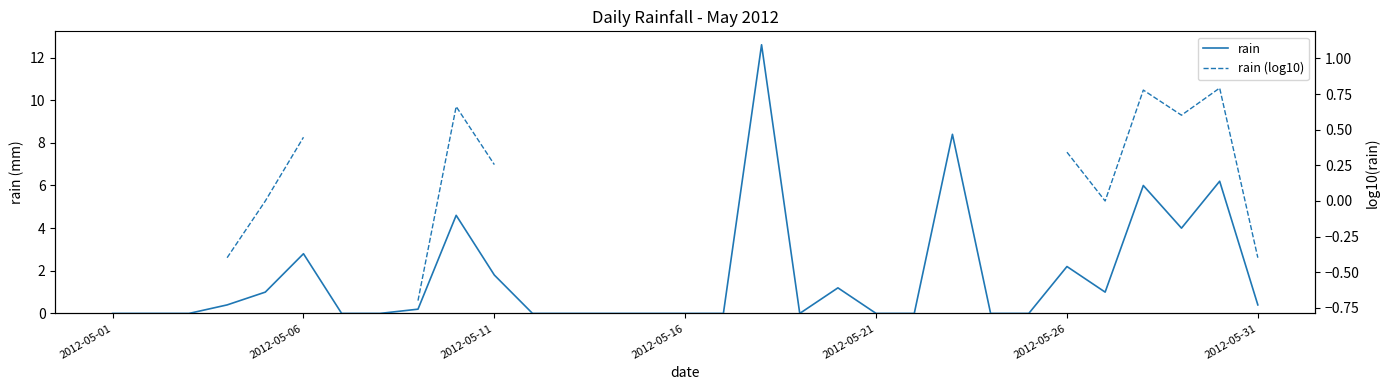

Does the chart display data point markers on the line(s)?

No